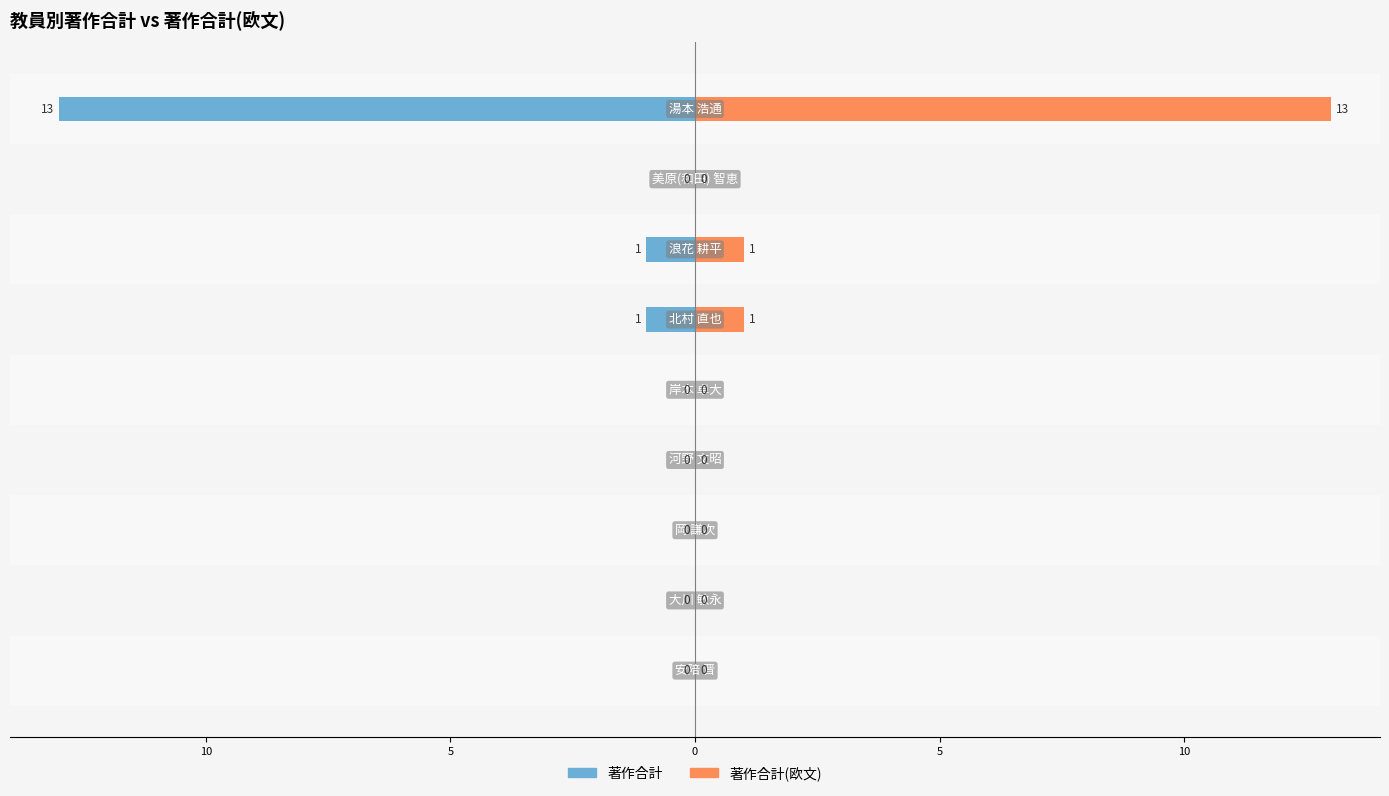

True or false: 著作合計 has a value of -2 at 15.

False